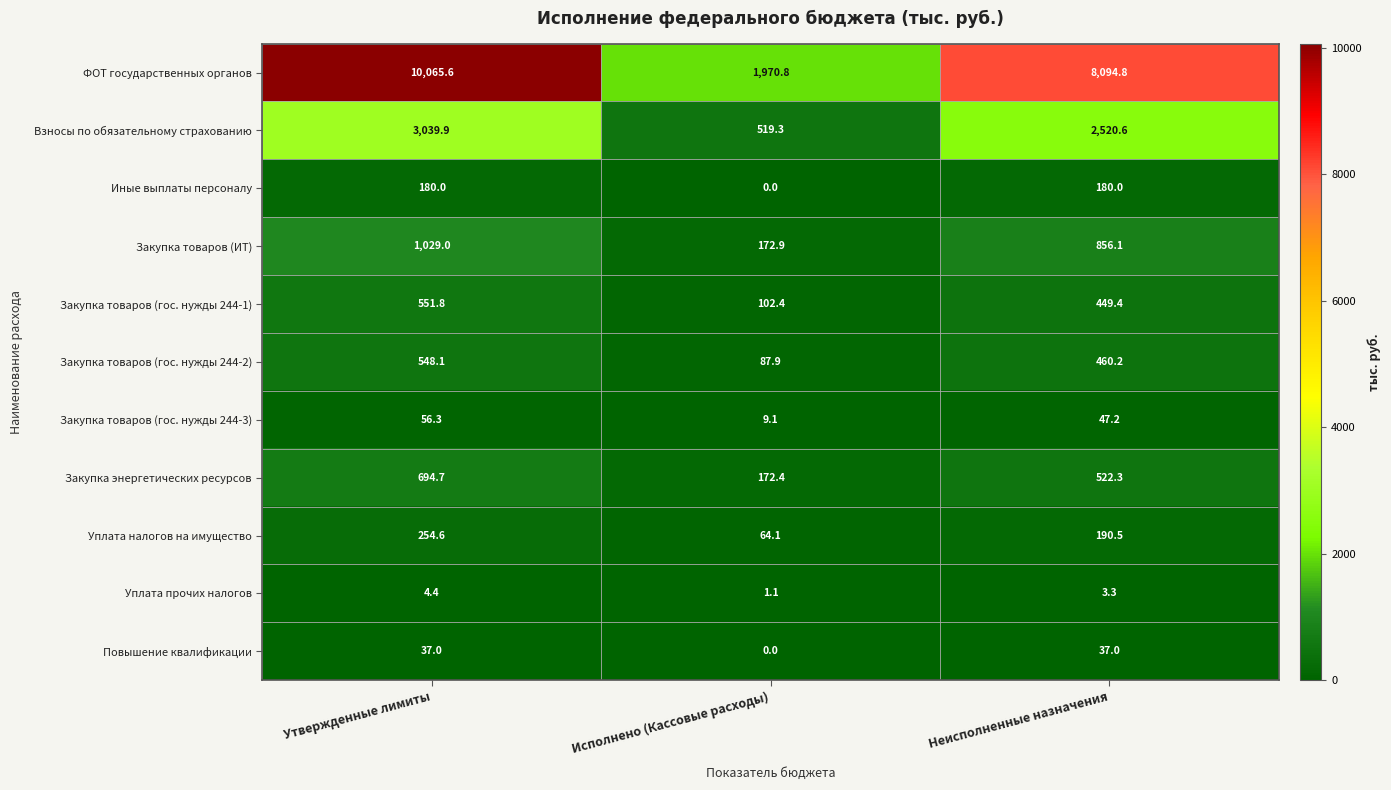

What is the difference between the highest and lowest values at Неисполненные назначения?

8091.5